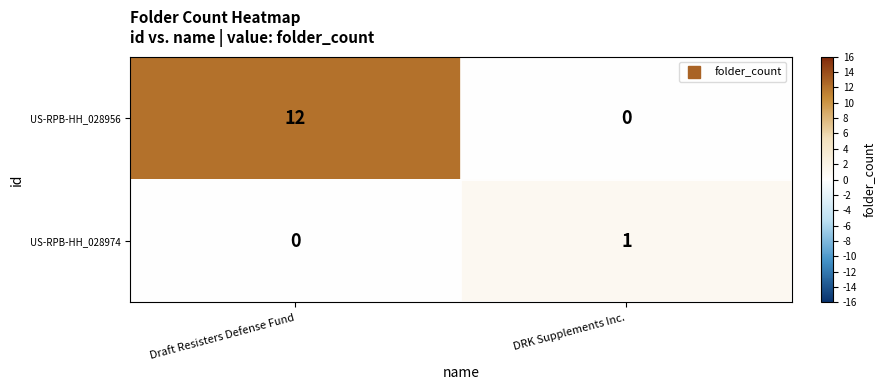

At which category does the chart reach its peak across all series?

Draft Resisters Defense Fund